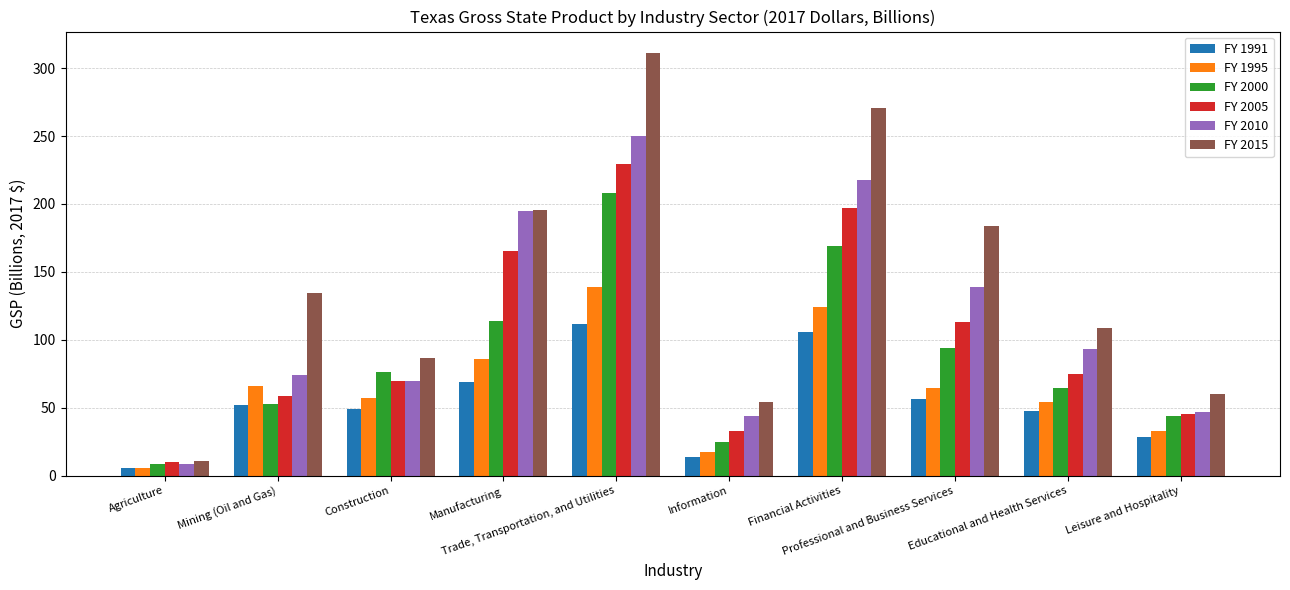

What is the smallest value displayed?

5.7